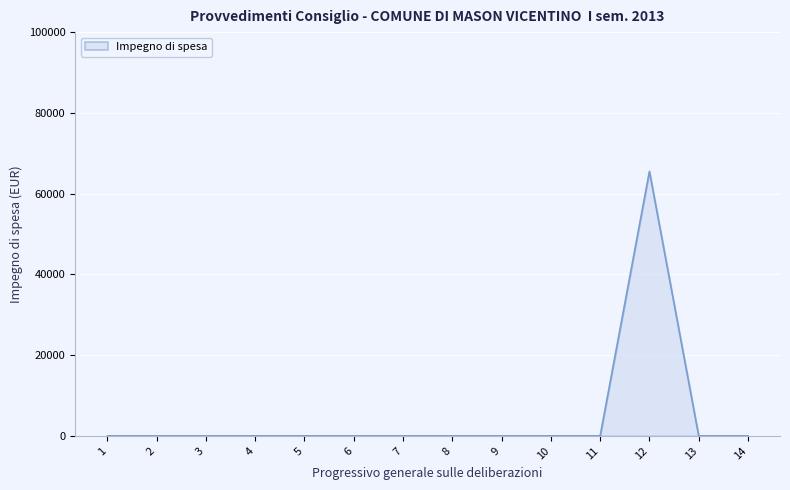

Reading left to right, extract all data points from this chart.

0.0	0.0	0.0	0.0	0.0	0.0	0.0	0.0	0.0	0.0	0.0	65508.5	0.0	0.0